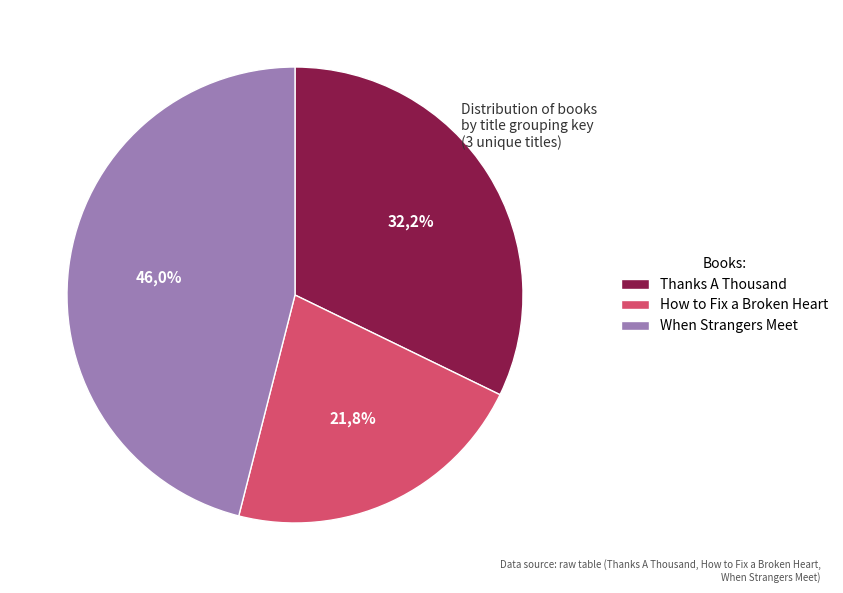

To the nearest percent, what is the difference between the largest and smallest slice percentages?

24%